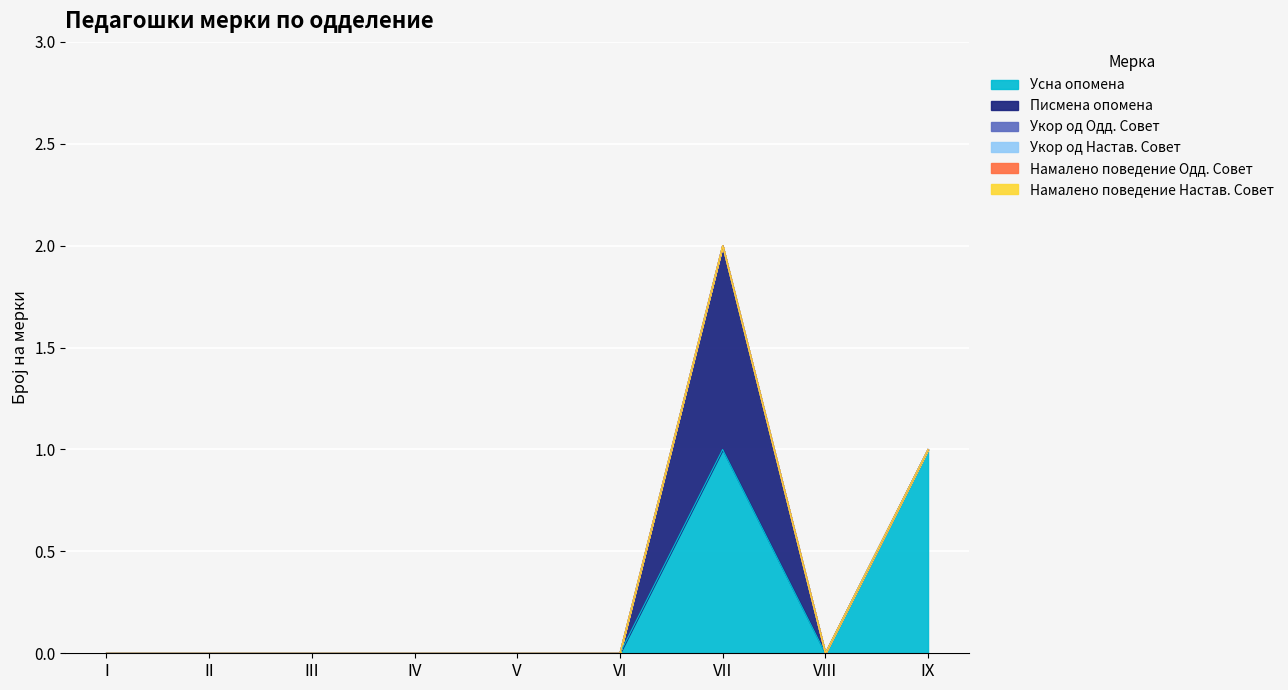

How many bars are there in total?

54